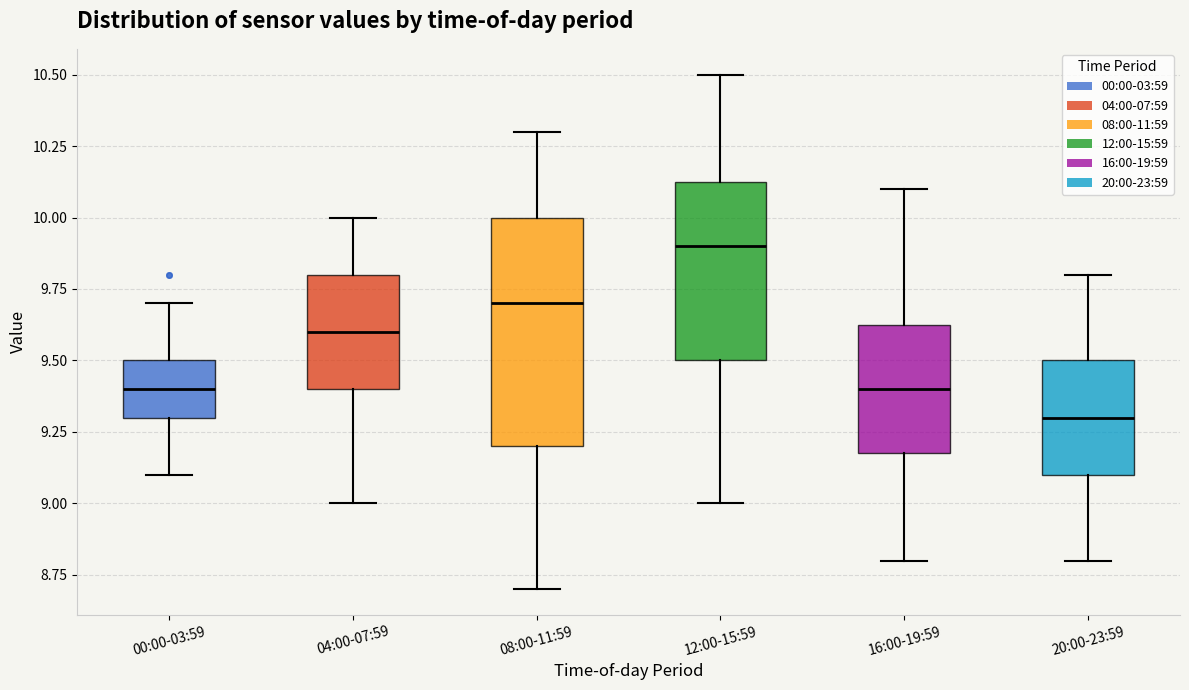

Which box's median line is the lowest?

20:00-23:59